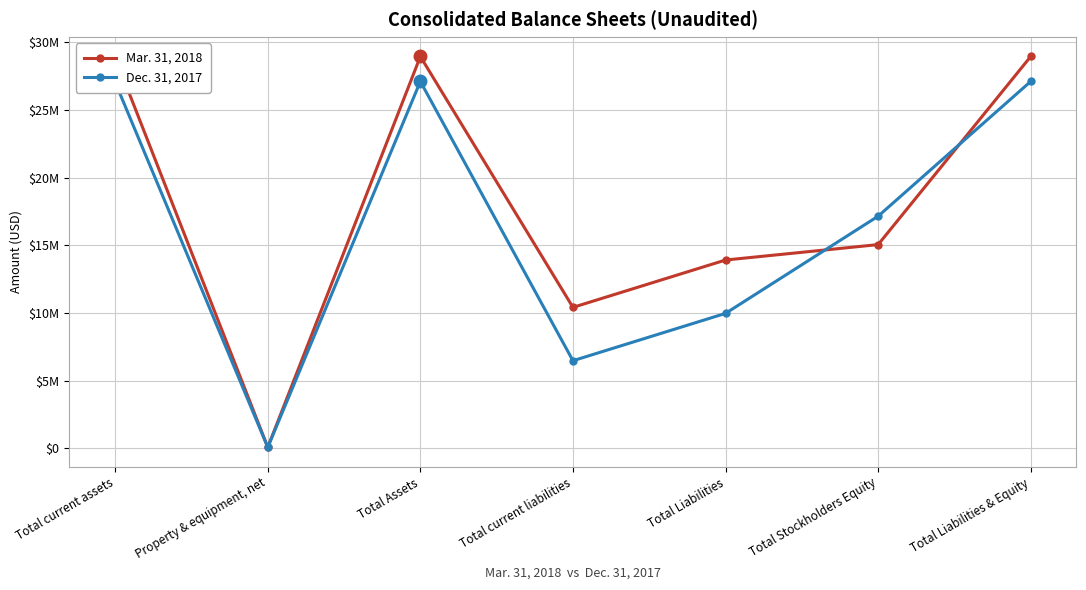

Reading right to left, extract all data points from this chart.

Mar. 31, 2018: Total Liabilities & Equity=28954798	Total Stockholders Equity=15047431	Total Liabilities=13907367	Total current liabilities=10407367	Total Assets=28954798	Property & equipment, net=66406	Total current assets=28888392
Dec. 31, 2017: Total Liabilities & Equity=27110873	Total Stockholders Equity=17147245	Total Liabilities=9963628	Total current liabilities=6463628	Total Assets=27110873	Property & equipment, net=62642	Total current assets=27048231